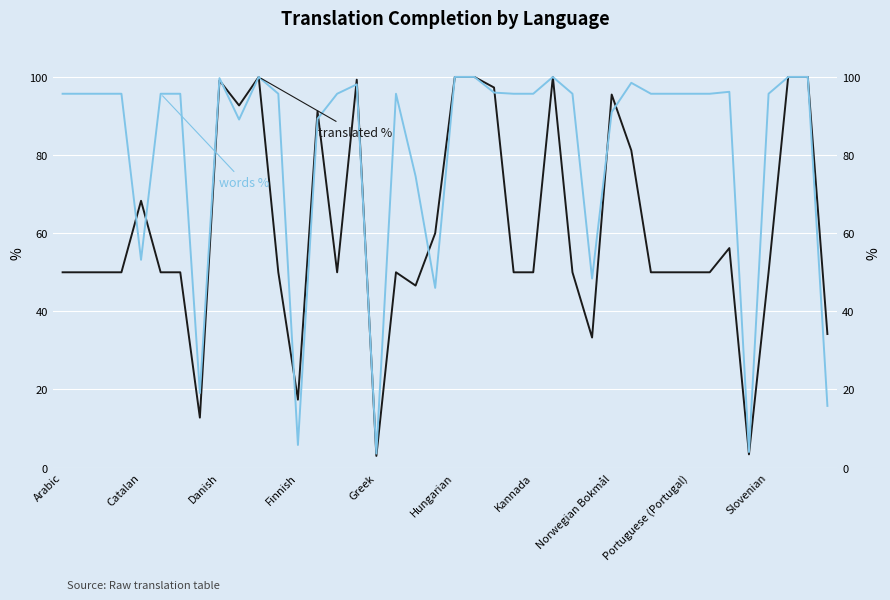

How many intersections are there between translated_words_percent and translated_percent?

11